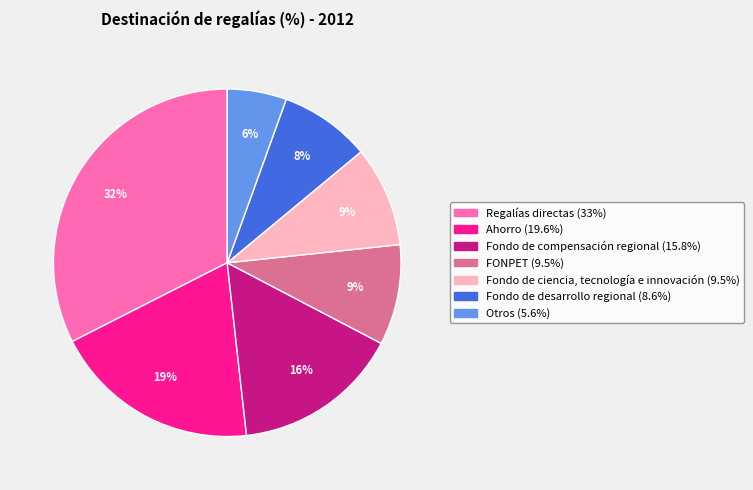

What is the smallest slice in the pie chart?

Otros